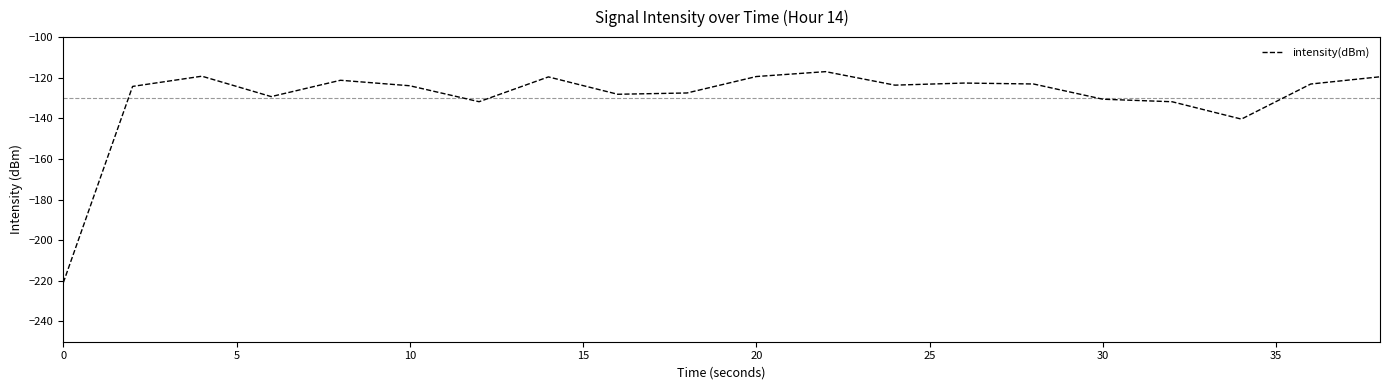

What is the maximum value shown in the chart?

-117.0